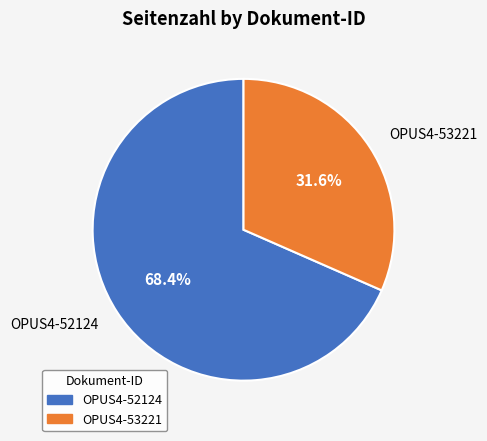

True or false: OPUS4-52124 accounts for 68% of the total.

True